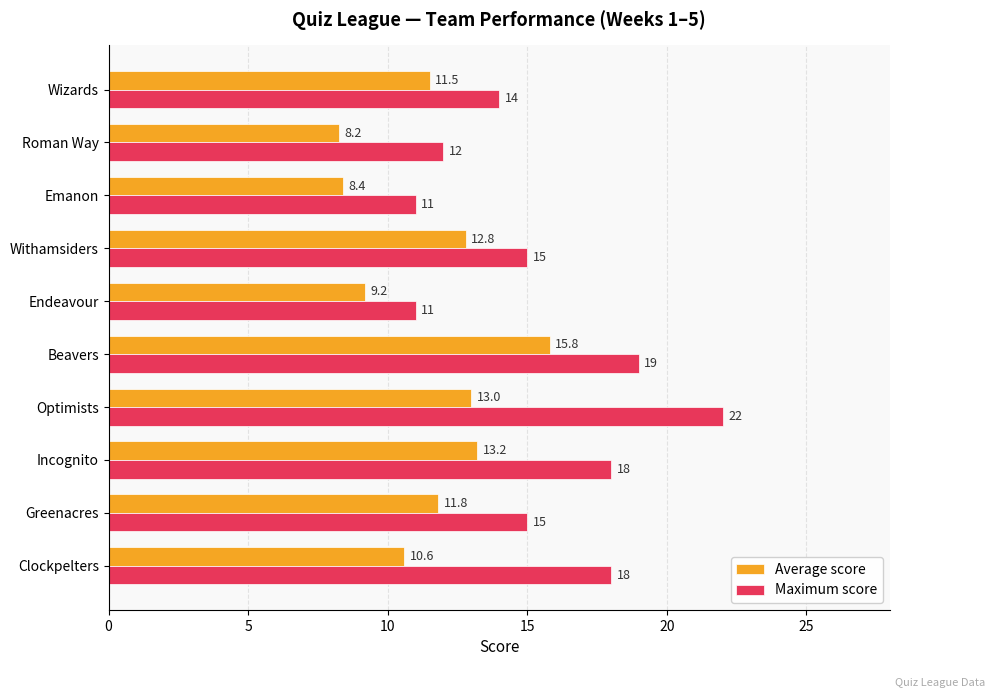

What is the approximate value of Average score at Emanon?

8.4